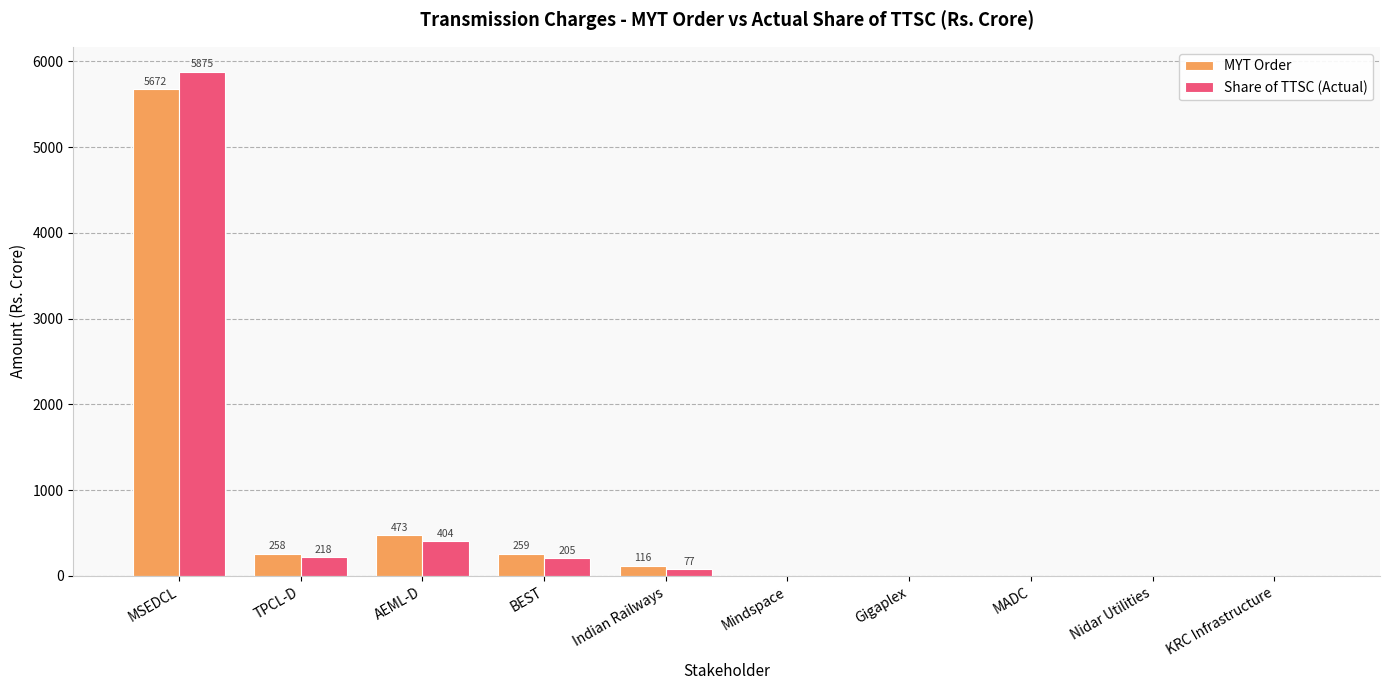

Is the value of Share of TTSC (Actual) at AEML-D greater than the value of MYT Order at TPCL-D?

Yes